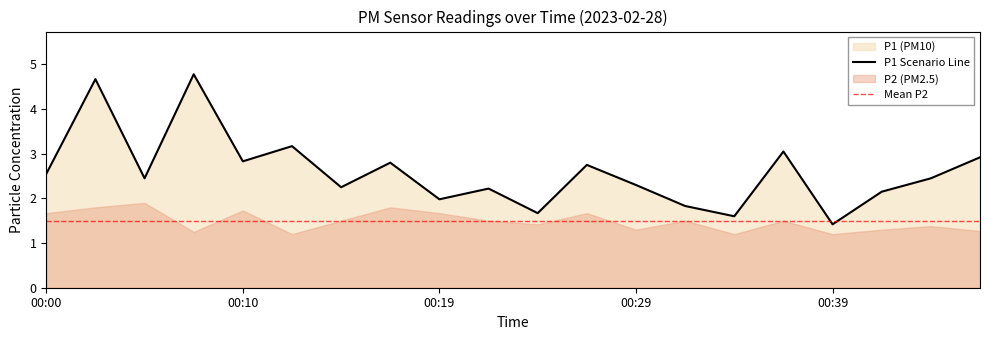

How many data points are above 2?

15